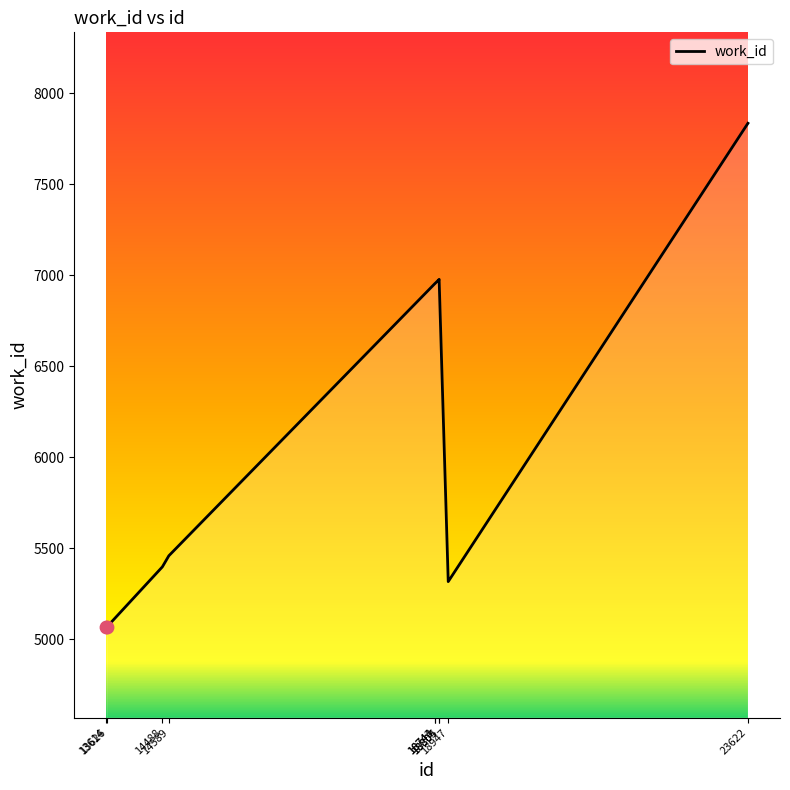

What is the ratio of the value at 13614 to the value at 18805?

0.7